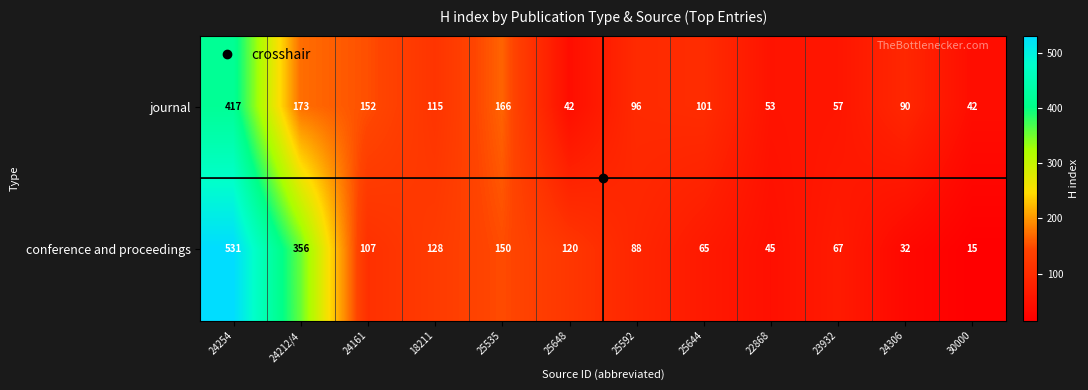

What is the average value of the journal series?

125